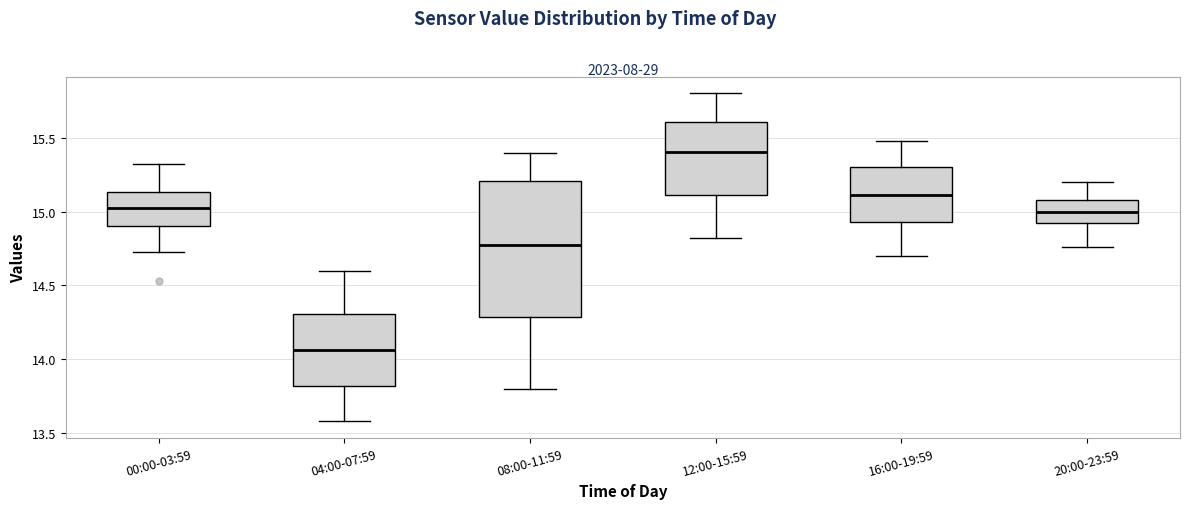

Reading left to right, transcribe this box plot: for each box, give where its median line is, the range the box spans, and where its two whiskers end, as read against the y-axis. The values are not printed on the chart, so give them approximately, as read against the axis.

00:00-03:59: median 15.05, box 14.90 to 15.15, whiskers 14.75 to 15.30
04:00-07:59: median 14.05, box 13.80 to 14.30, whiskers 13.60 to 14.60
08:00-11:59: median 14.80, box 14.30 to 15.20, whiskers 13.80 to 15.40
12:00-15:59: median 15.40, box 15.10 to 15.60, whiskers 14.80 to 15.80
16:00-19:59: median 15.10, box 14.95 to 15.30, whiskers 14.70 to 15.50
20:00-23:59: median 15.00, box 14.95 to 15.10, whiskers 14.75 to 15.20